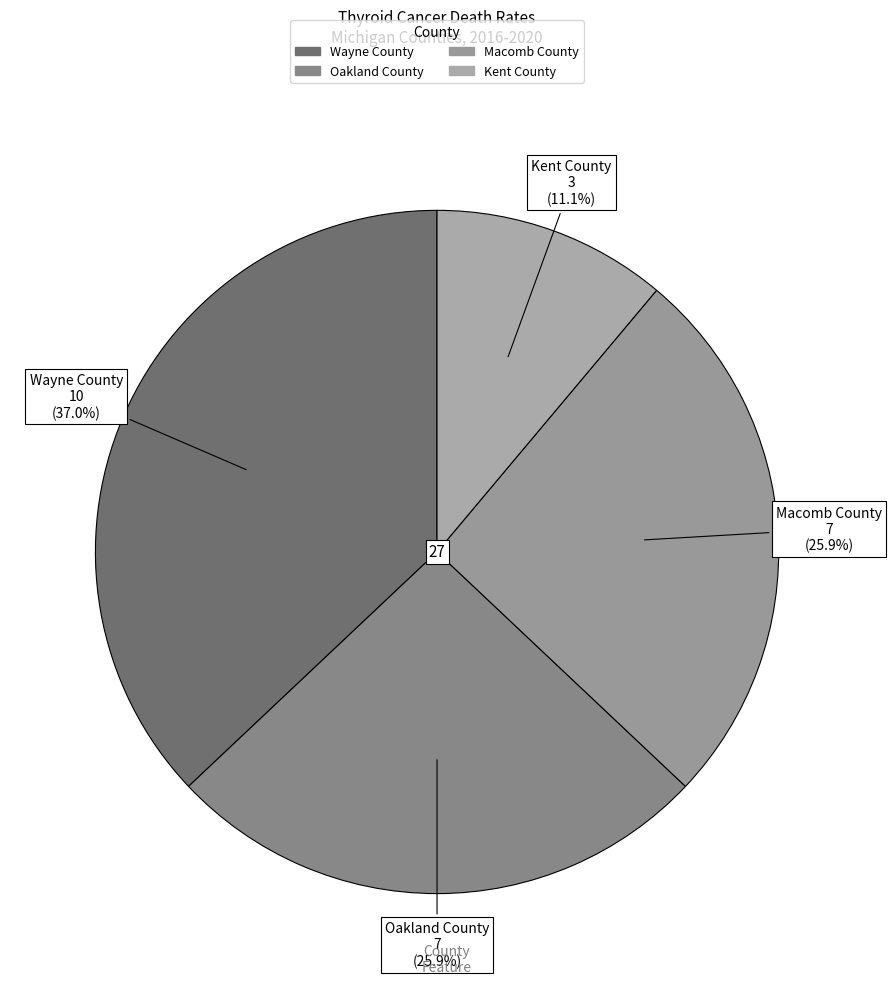

Between Kent County and Oakland County, which is larger?

Oakland County